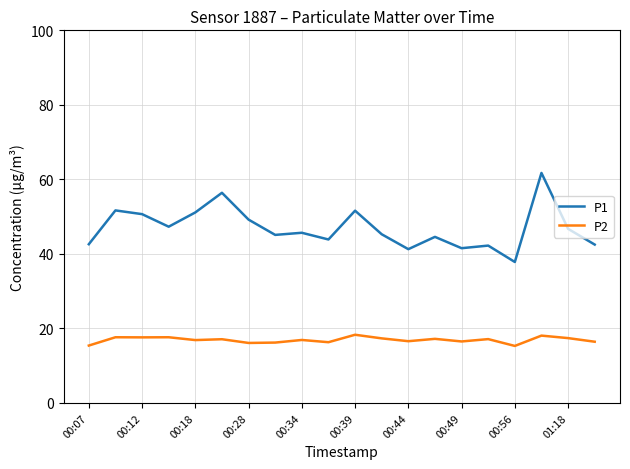

True or false: P2 and P1 intersect in this chart.

False